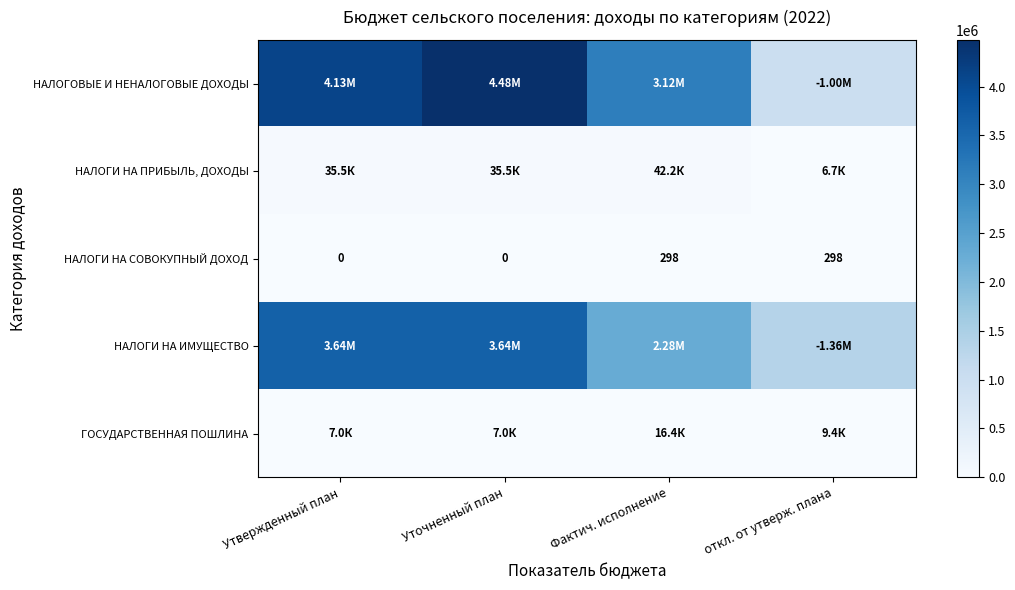

Which has a higher value, откл. от утверж. плана or Фактич. исполнение?

Фактич. исполнение